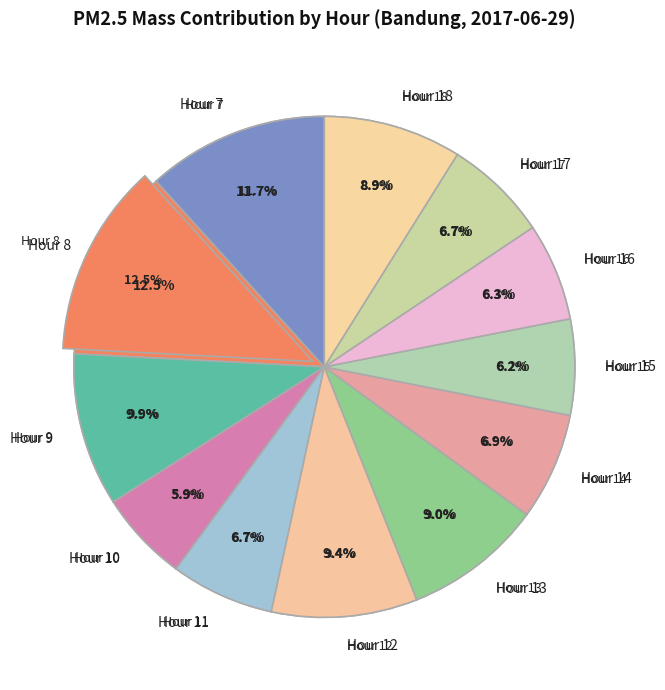

The Hour 17 slice represents 7% of the pie. True or false?

True